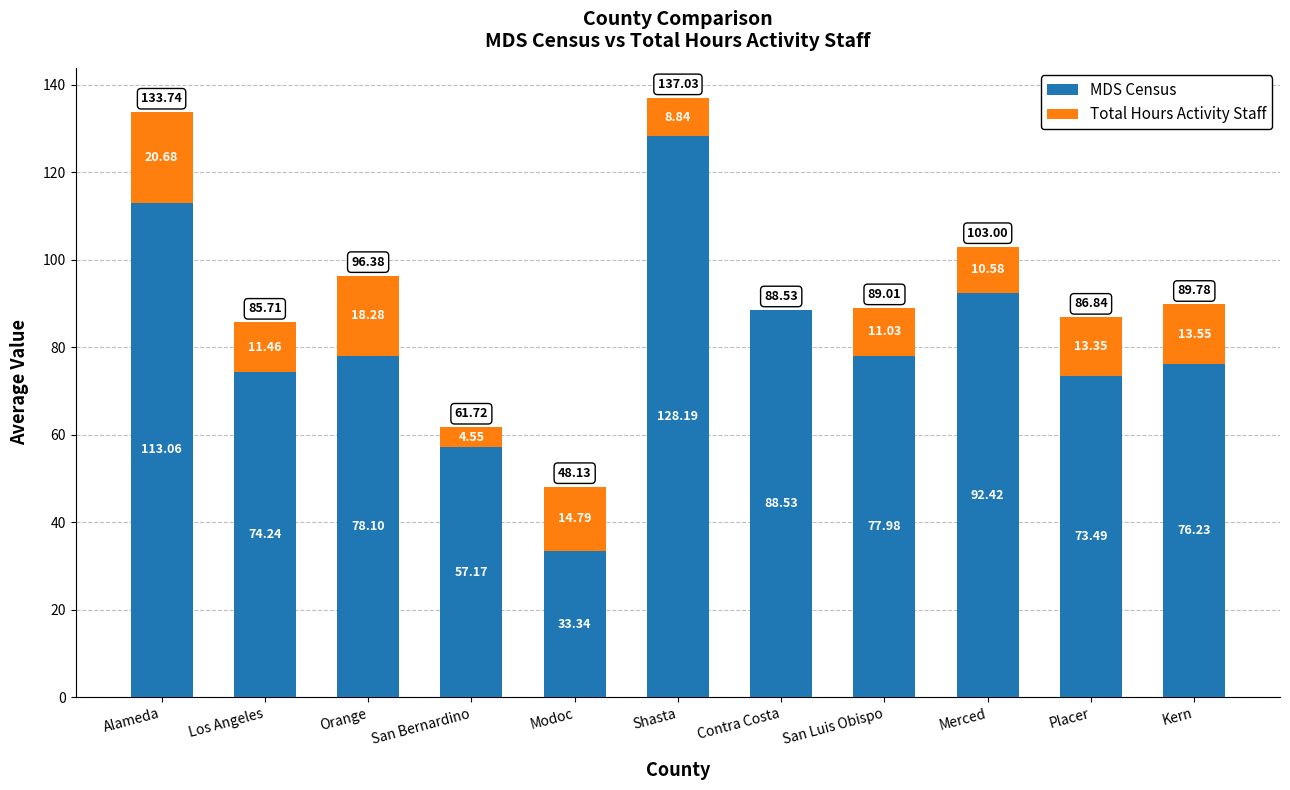

At which category is the sum across all series the highest?

Shasta